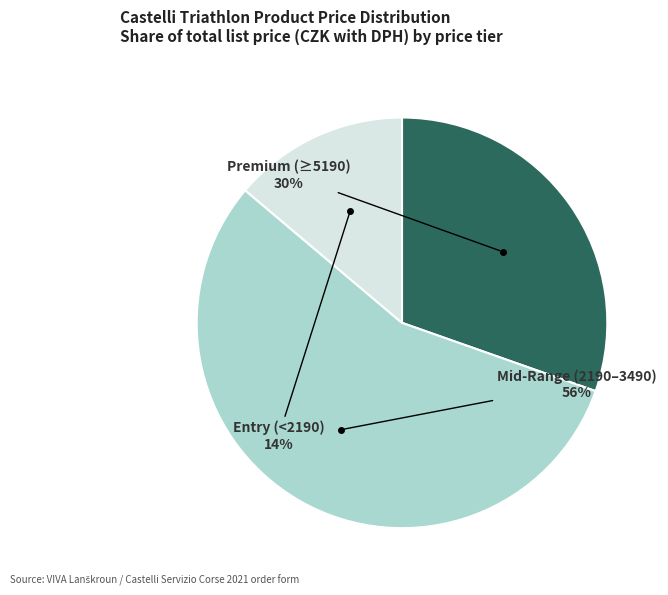

Is there a majority slice in this chart?

Yes